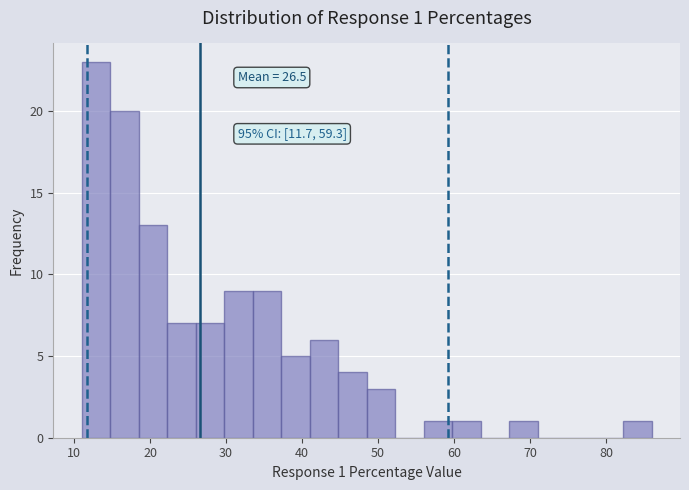

Read against the x-axis, roughly where is the centre of the tallest bar?

13